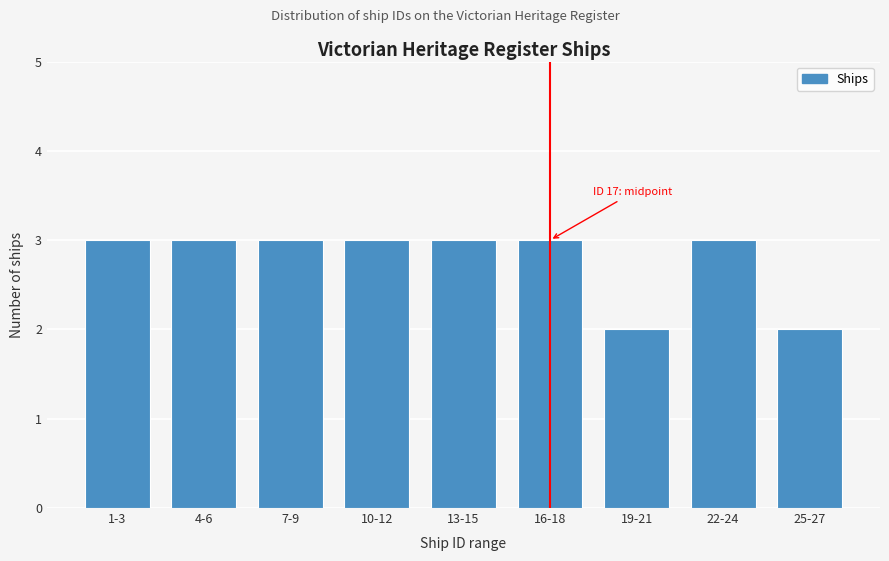

Reading left to right, transcribe all the data shown in this chart.

1-3=3	4-6=3	7-9=3	10-12=3	13-15=3	16-18=3	19-21=2	22-24=3	25-27=2